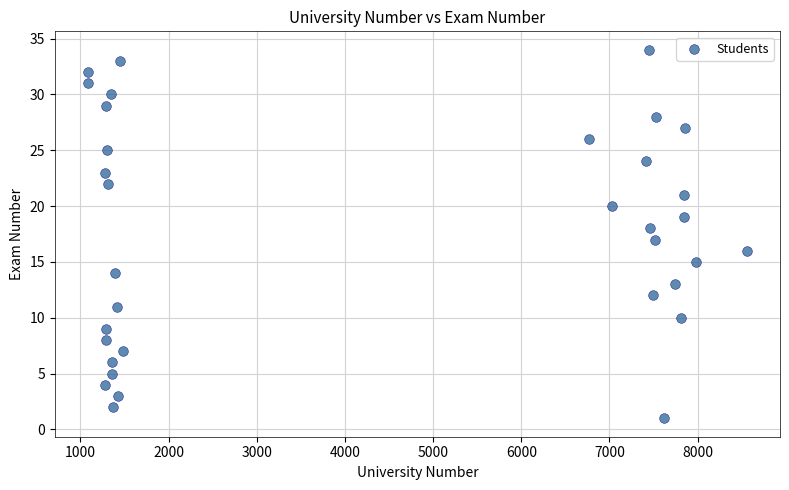

What is the range of Y values (max minus min)?

33